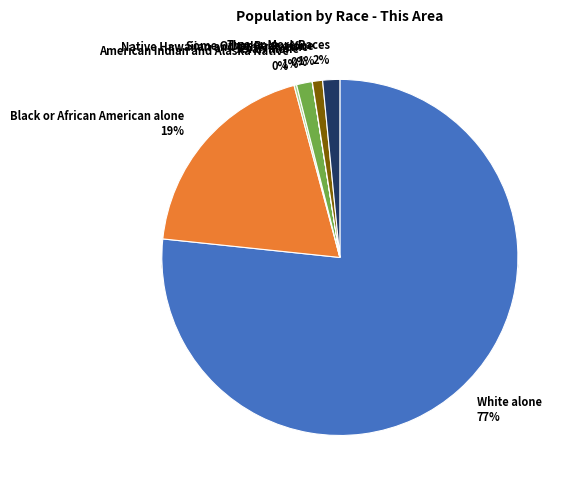

True or false: Asian alone accounts for 1% of the total.

True